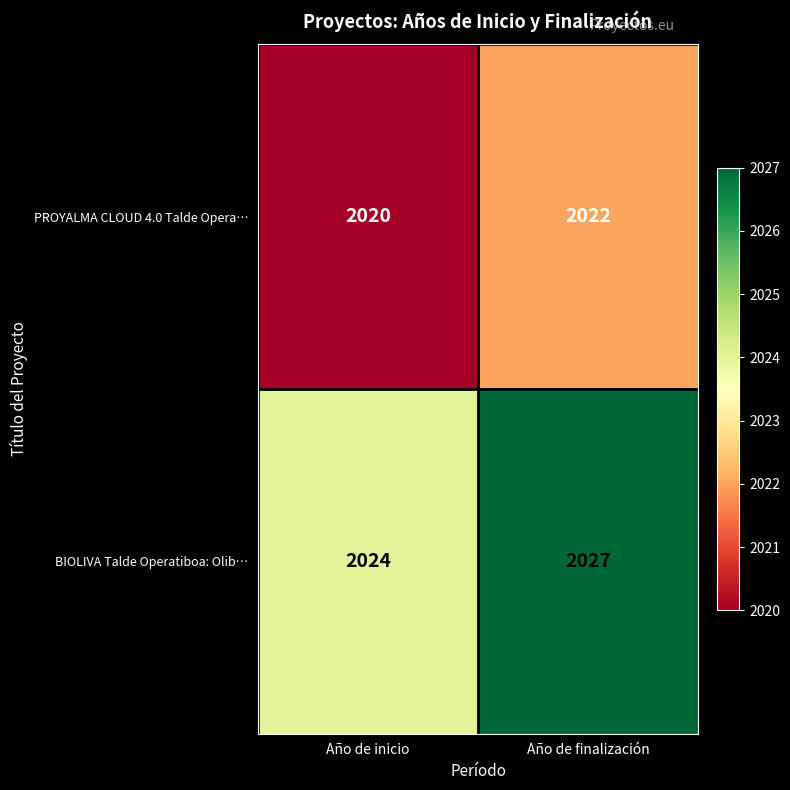

What is the total value across all series at Año de finalización?

4049